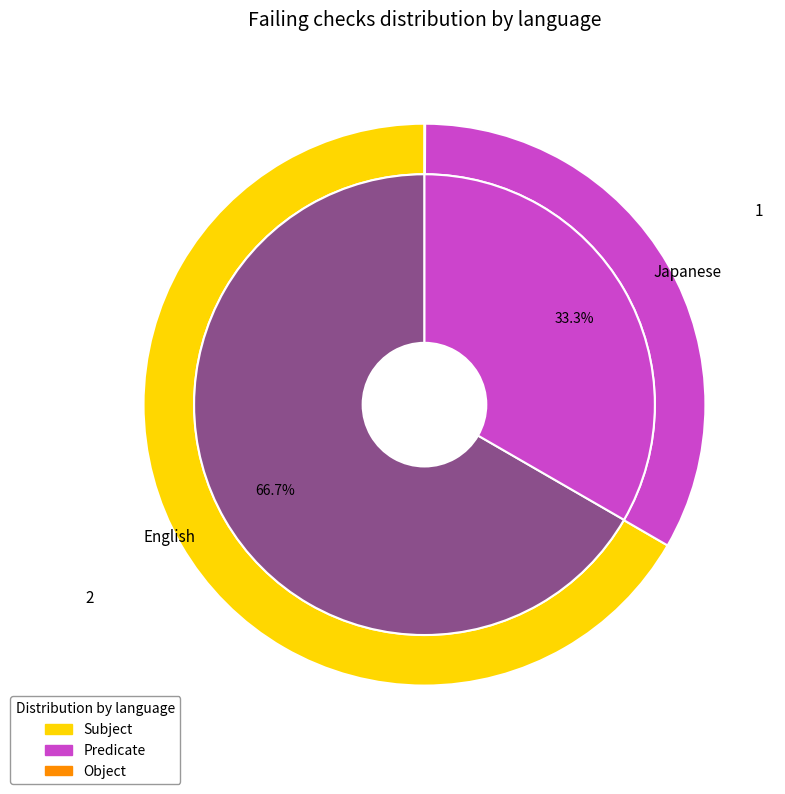

Is it true that Vietnamese is 8% of the pie?

False